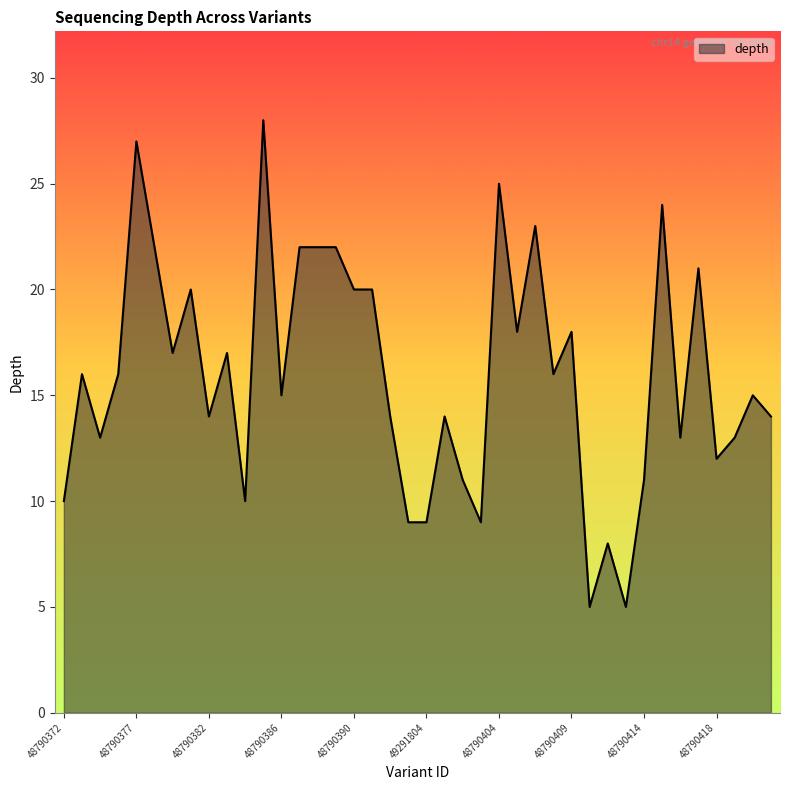

What is the maximum value shown in the chart?

28